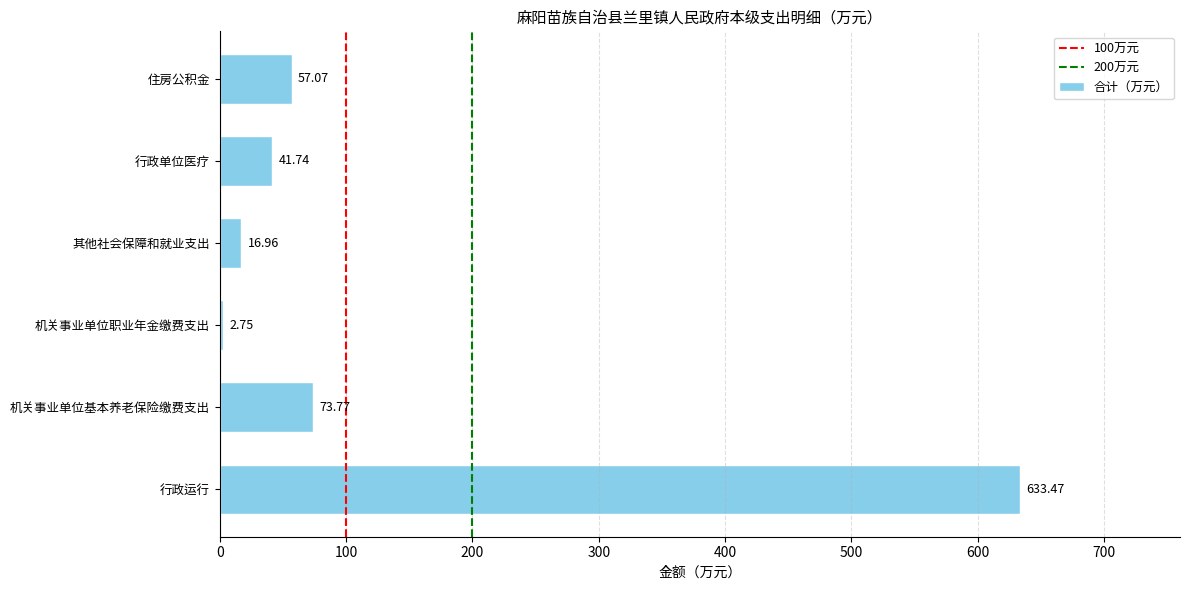

What value does the data have at 其他社会保障和就业支出?

17.0